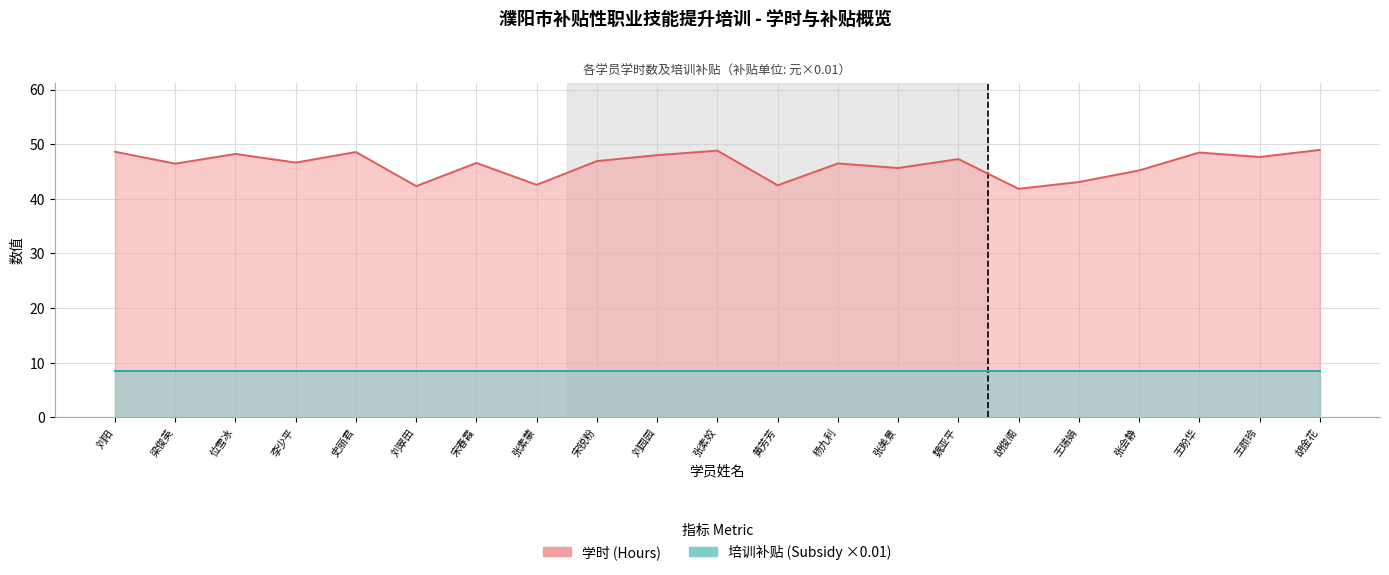

Reading left to right, extract all data points from this chart.

48.6	46.4	48.2	46.6	48.6	42.3	46.6	42.6	46.9	48.0	48.8	42.5	46.5	45.6	47.3	41.8	43.1	45.2	48.5	47.7	49.0